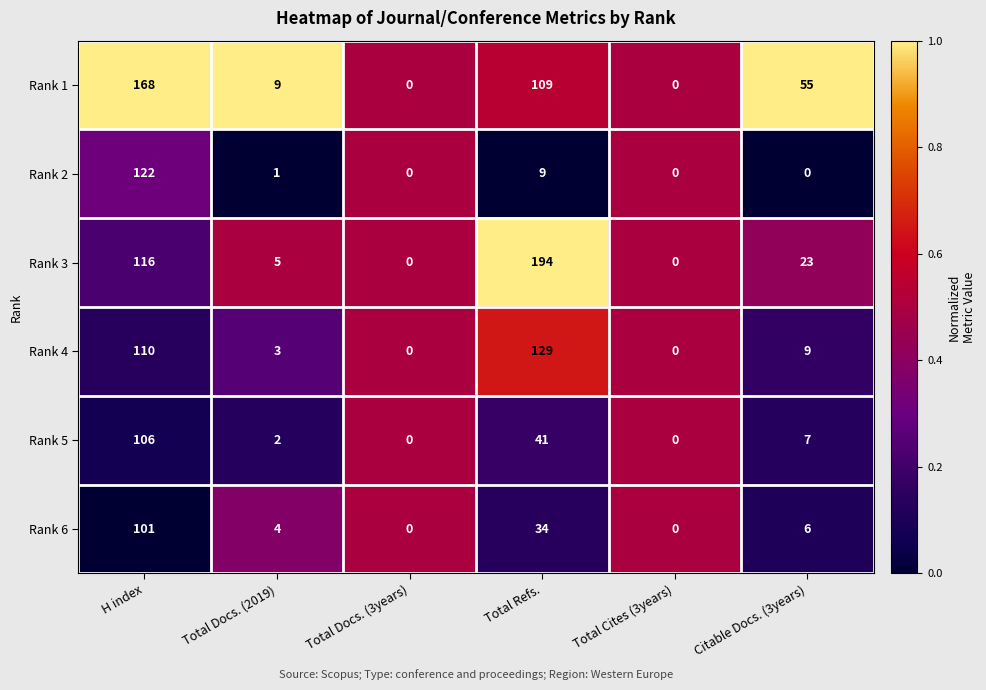

What is the total value across all series at Total Cites (3years)?

0